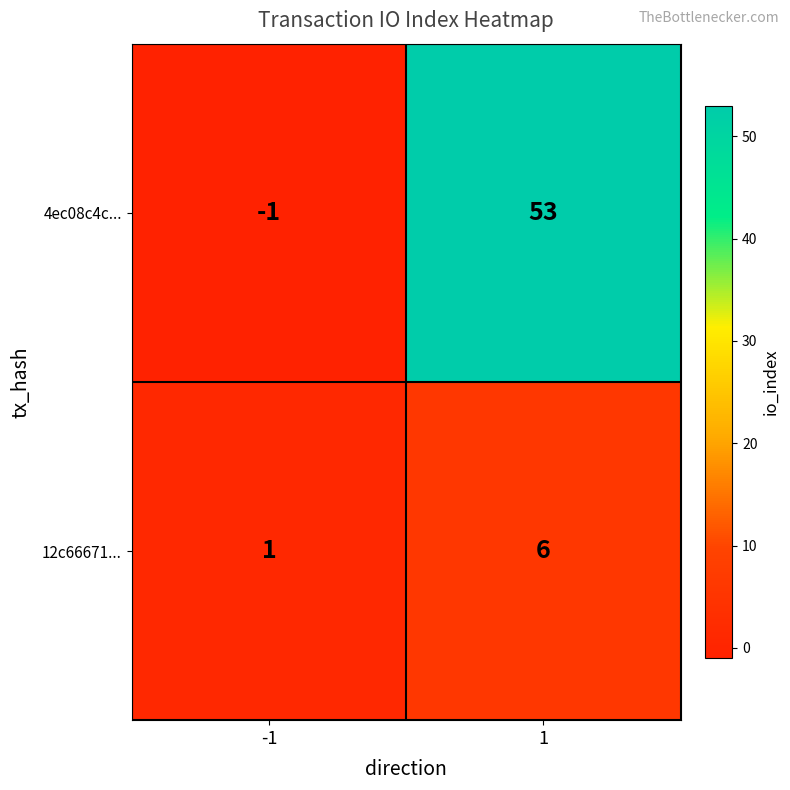

List the series in order of their overall mean, lowest first.

12c66671..., 4ec08c4c...